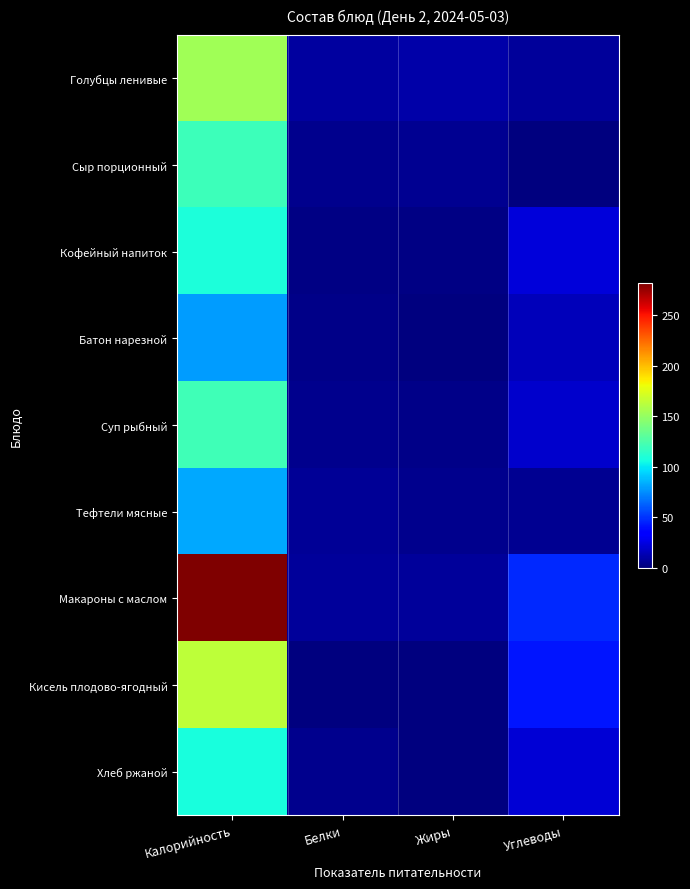

At Жиры, list the series in order from largest to smallest.

Голубцы ленивые, Макароны с маслом, Сыр порционный, Тефтели мясные, Суп рыбный, Кофейный напиток, Батон нарезной, Хлеб ржаной, Кисель плодово-ягодный